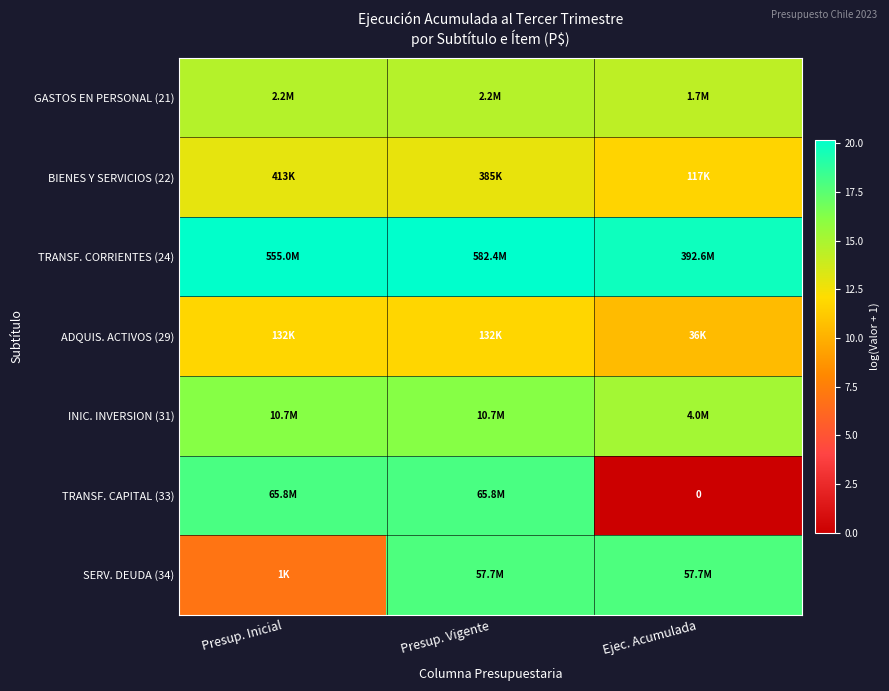

What is the maximum value shown in the chart?

20.2